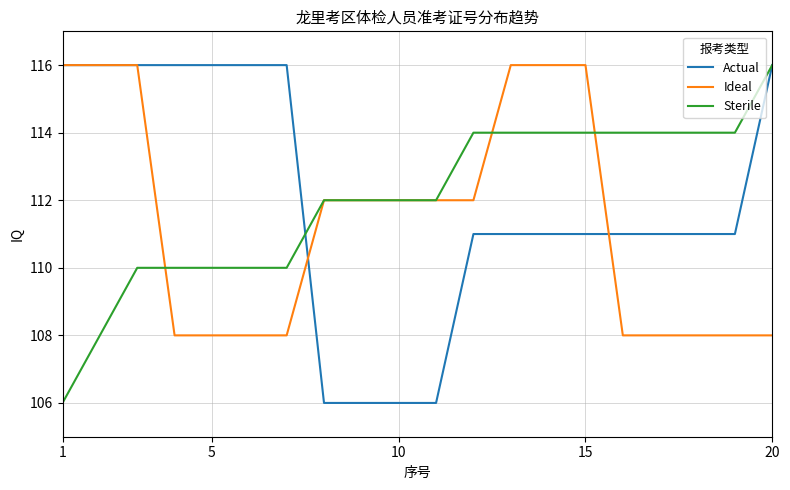

In Actual, how many points are higher than both neighbors (excluding endpoints)?

7